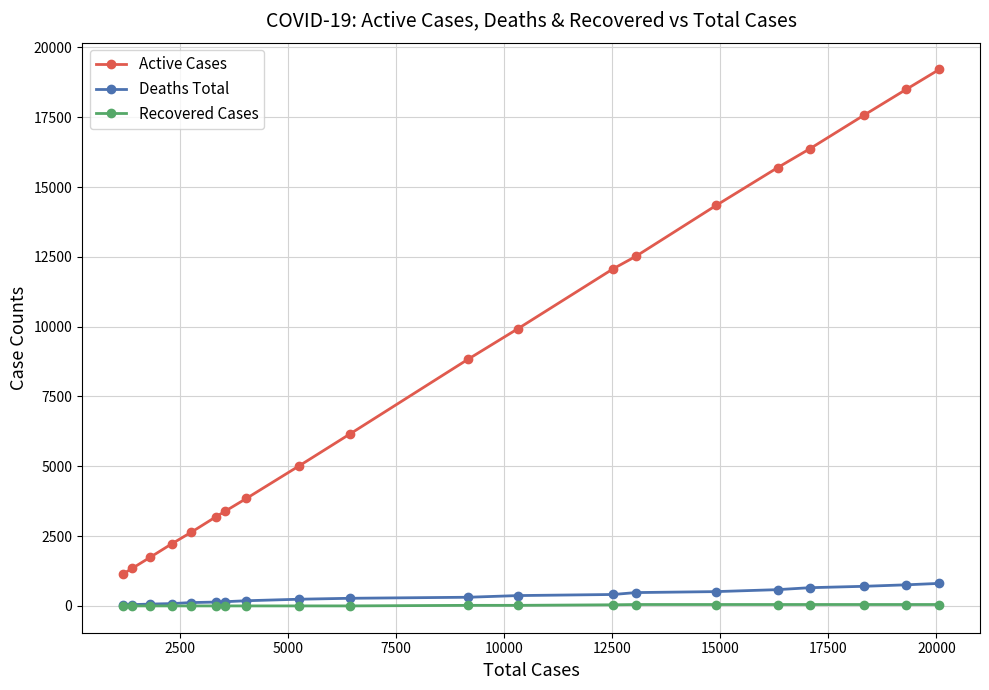

Count the number of categories in the chart.

20